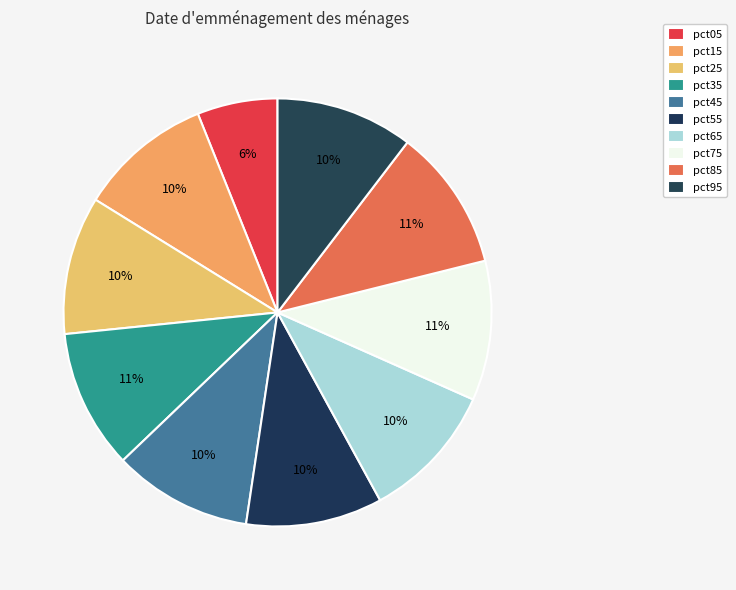

Rank the categories by value from highest to lowest.

pct85, pct75, pct35, pct45, pct25, pct65, pct95, pct55, pct15, pct05